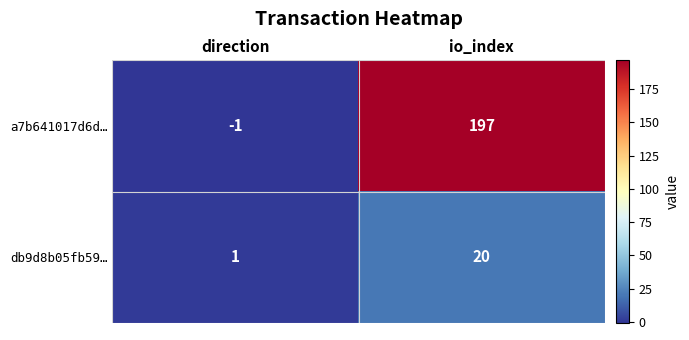

What is the maximum value shown in the chart?

197